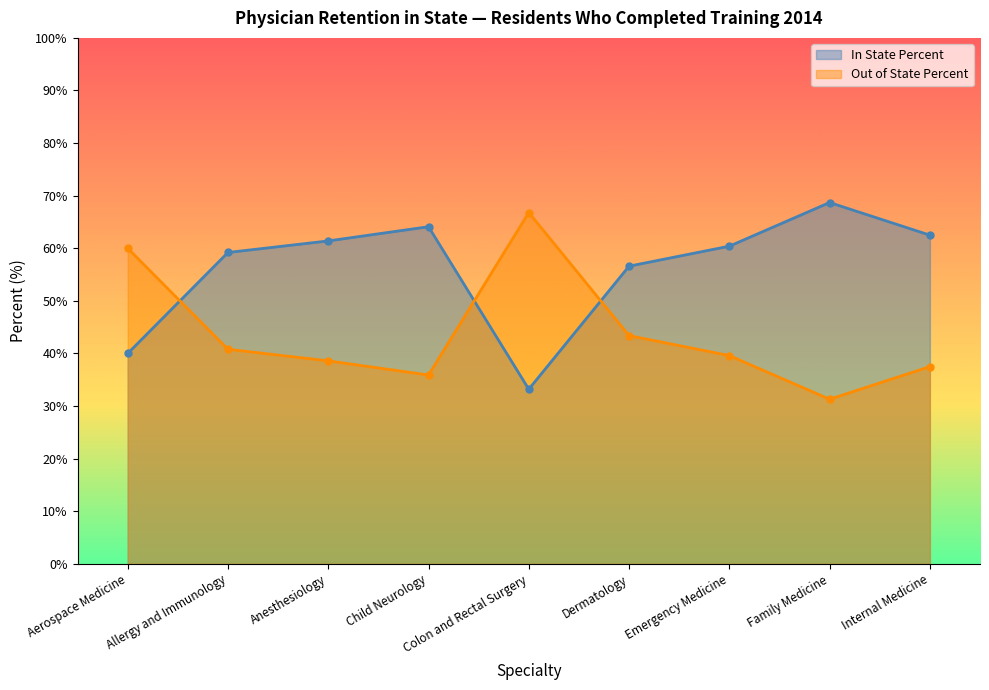

Where do Out of State Percent and In State Percent first cross each other?

Aerospace Medicine and Allergy and Immunology